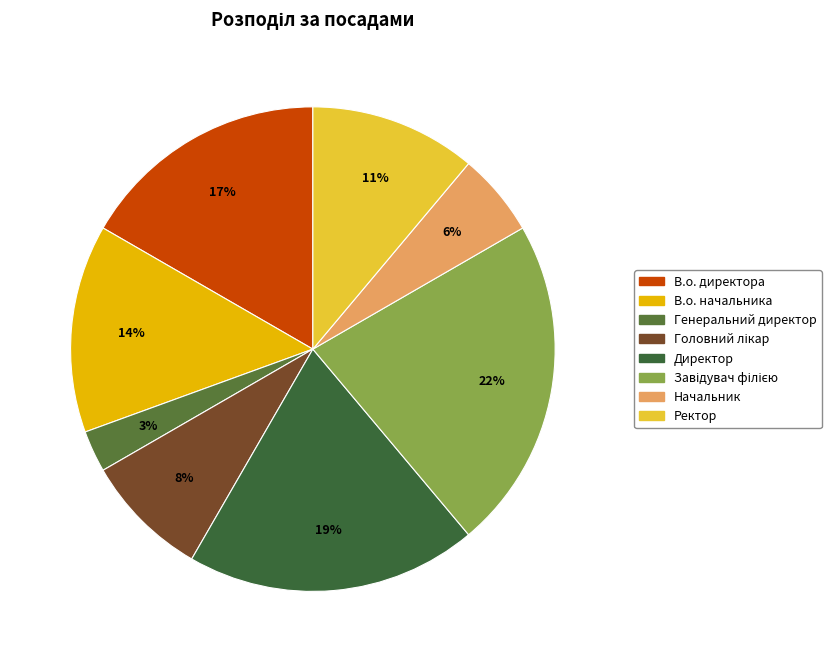

Rank the categories by value from lowest to highest.

Генеральний директор, Начальник, Головний лікар, Ректор, В.о. начальника, В.о. директора, Директор, Завідувач філією